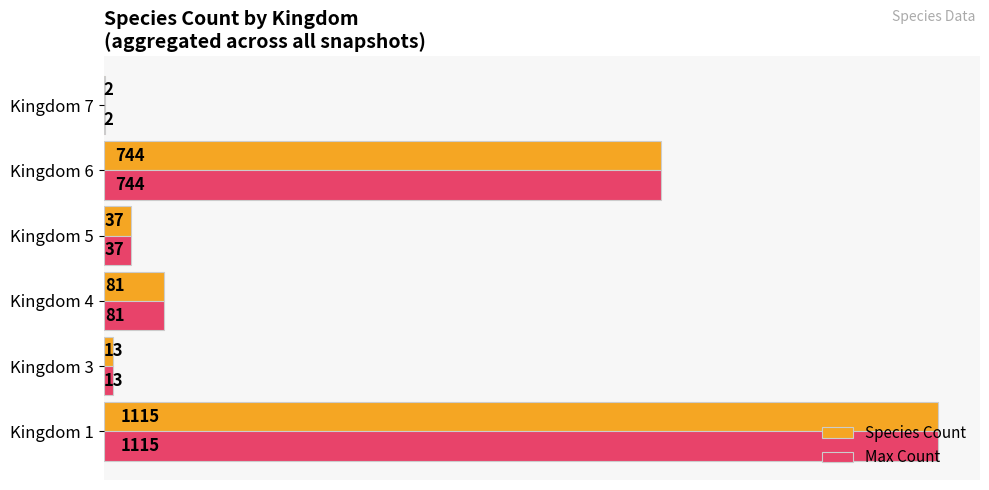

At which label is Species Count closest to 558?

Kingdom 6